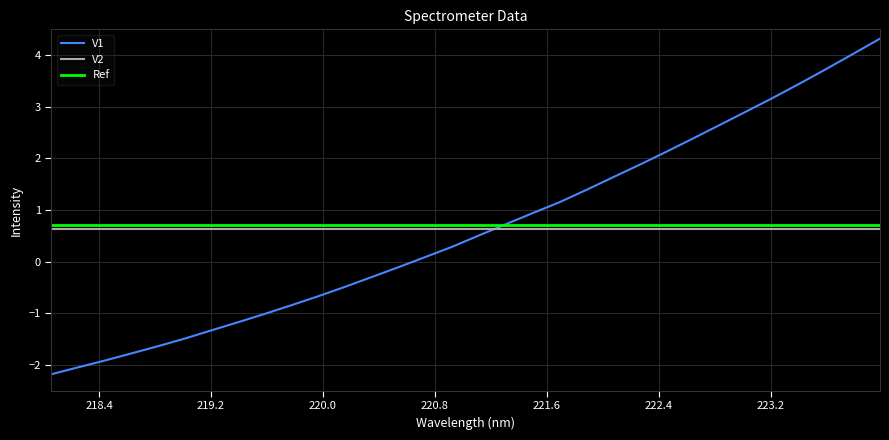

Between 221.6902 and 221.1174, which is larger?

221.6902